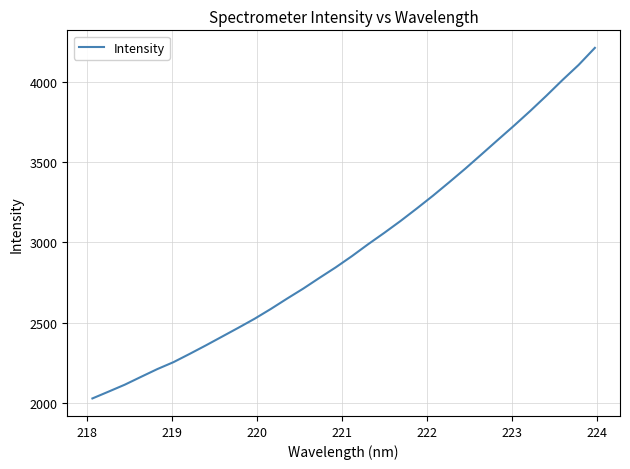

What is the difference between the maximum and minimum values?

2182.6